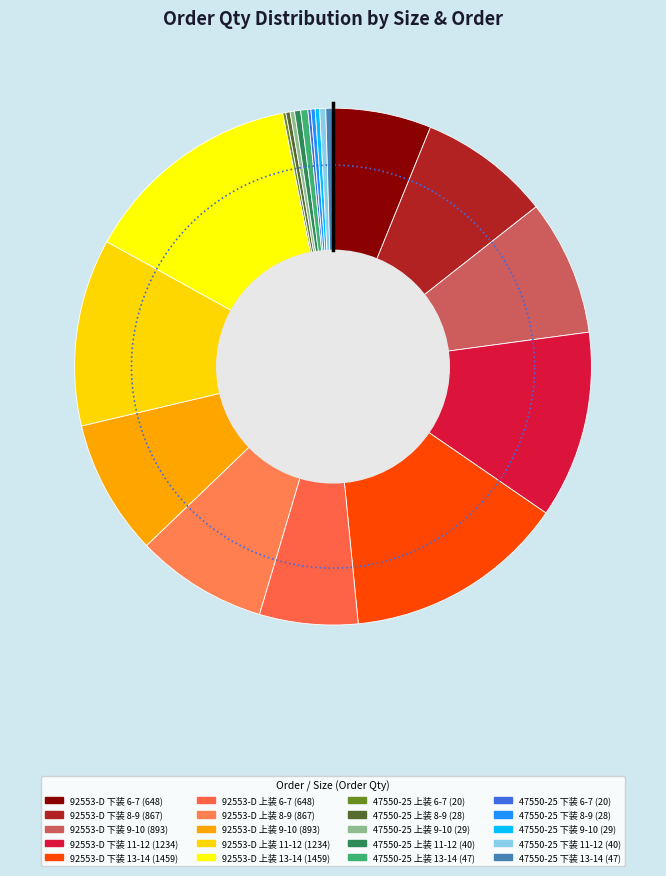

What is the change in value from 47550-25 上装 care label (8-9) to 47550-25 下装 care label (11-12)?

+12